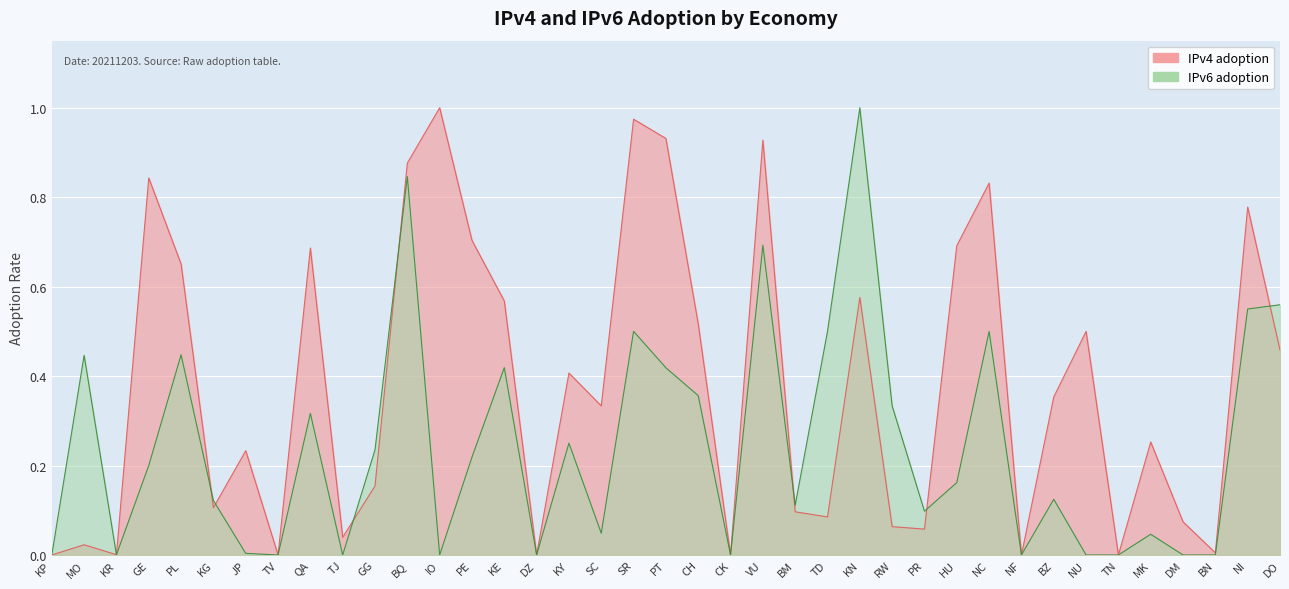

Count the number of categories in the chart.

39